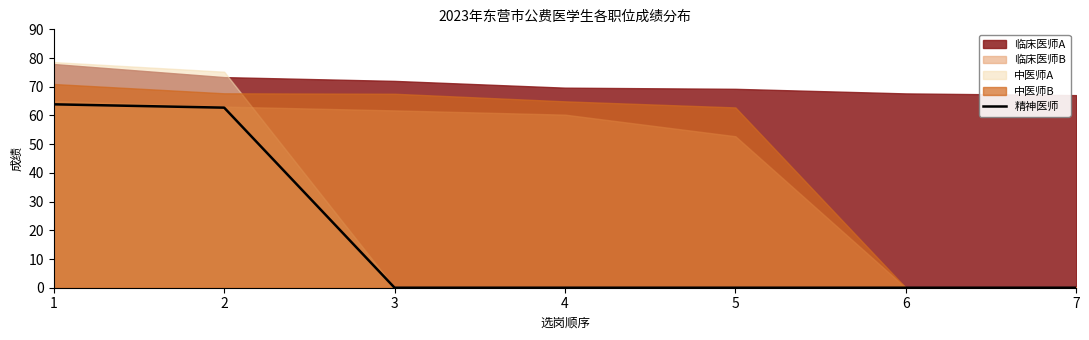

True or false: the data shows -40.3 at 5.

False